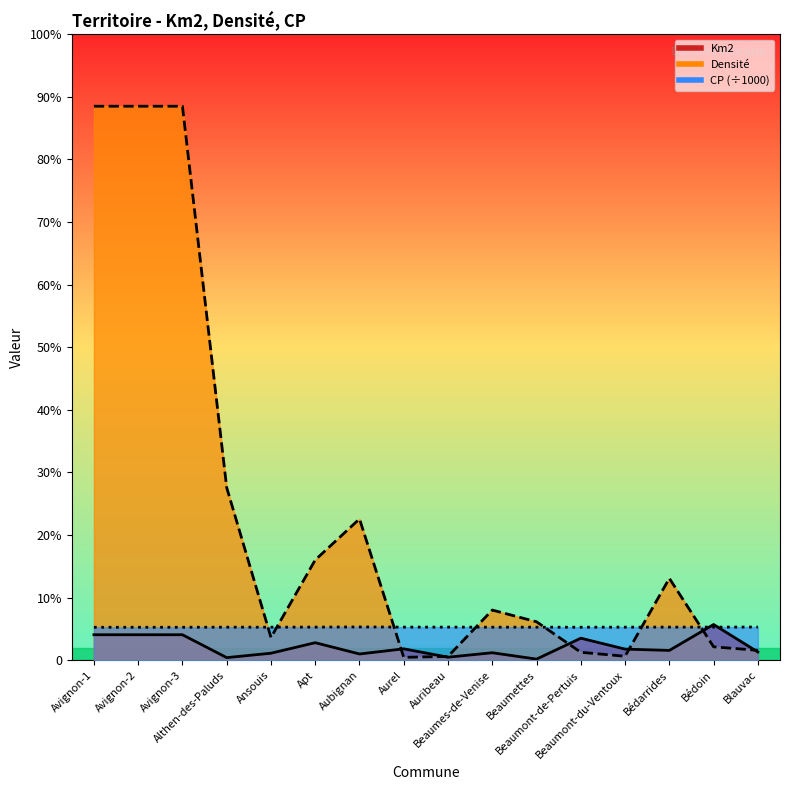

What is the sum of the CP values at Beaumont-du-Ventoux and Beaumont-de-Pertuis?

168.5